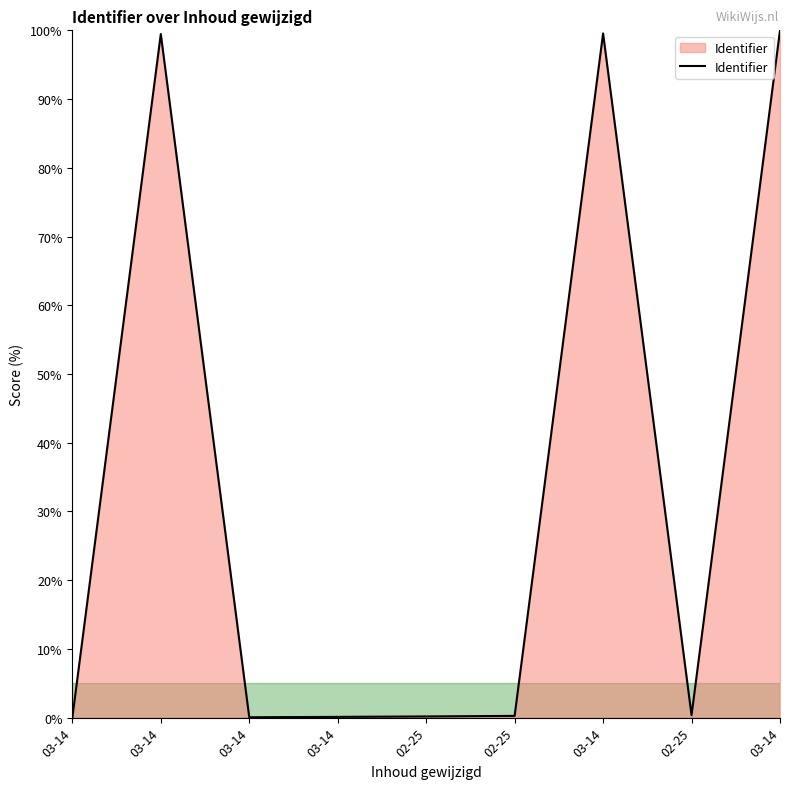

Reading right to left, extract all data points from this chart.

03-14=100.0	02-25=0.4	03-14=99.5	02-25=0.3	02-25=0.2	03-14=0.1	03-14=0.1	03-14=99.5	03-14=0.0